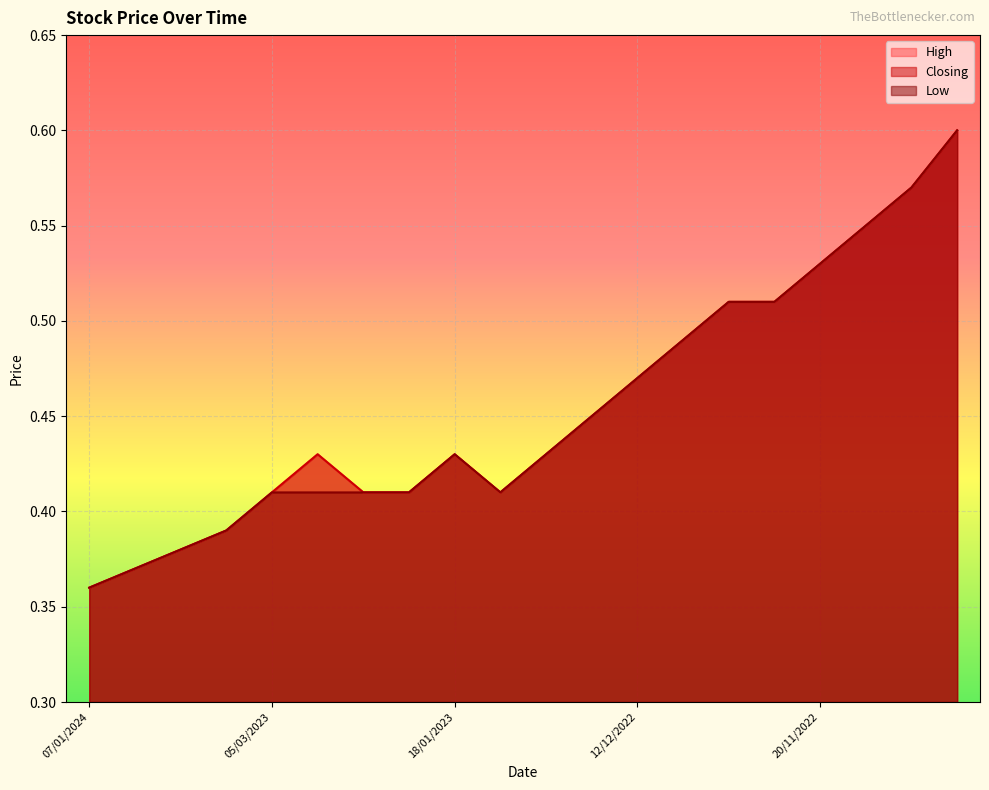

What is the total value across all series at 13/12/2022?

1.4